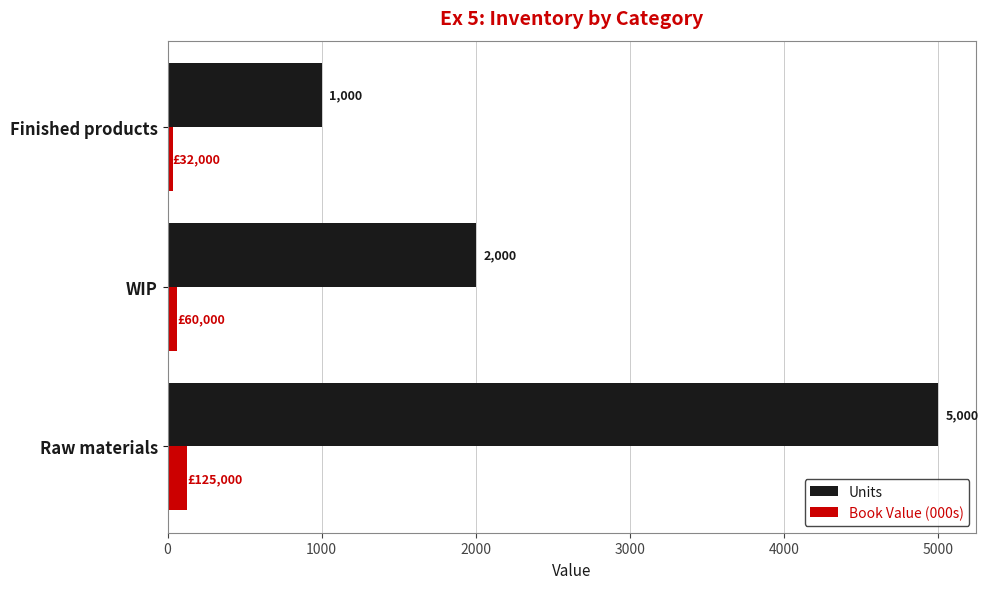

Rank the series by their maximum value, from lowest to highest.

Book Value (000s), Units